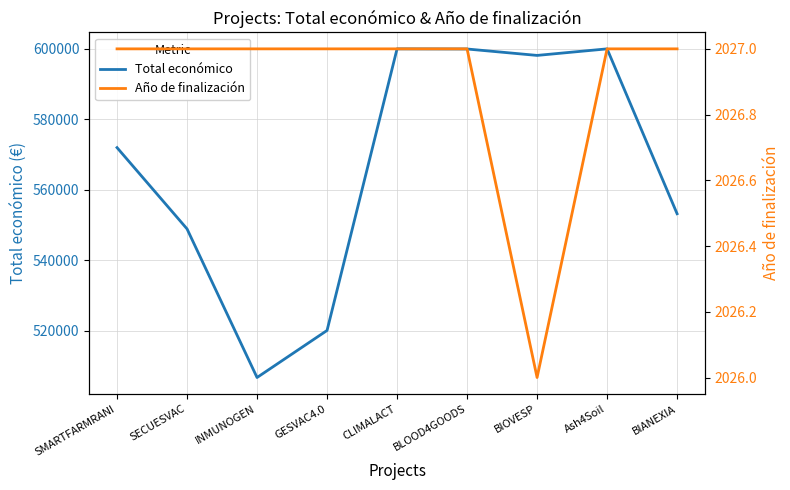

True or false: Año de finalización and Total económico cross at least once.

False